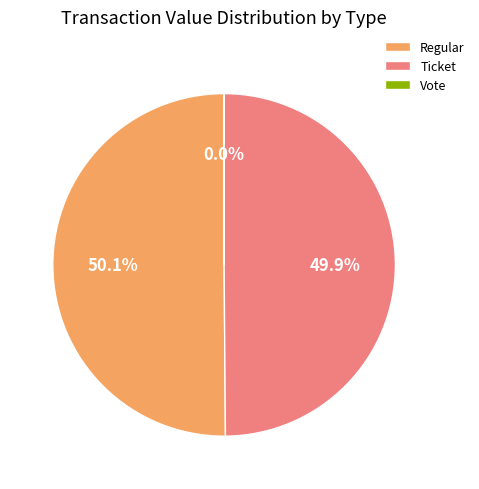

Which category accounts for the majority?

Regular